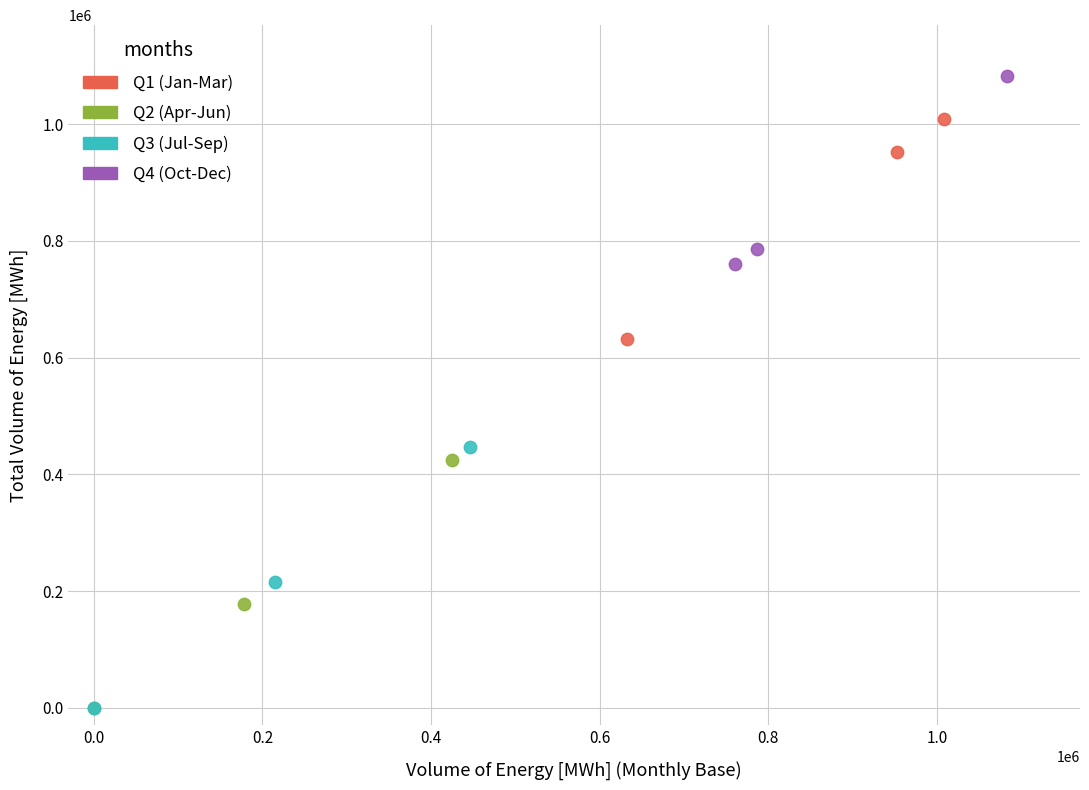

What are all the series names shown in the legend?

Q1 (Jan-Mar), Q2 (Apr-Jun), Q3 (Jul-Sep), Q4 (Oct-Dec)